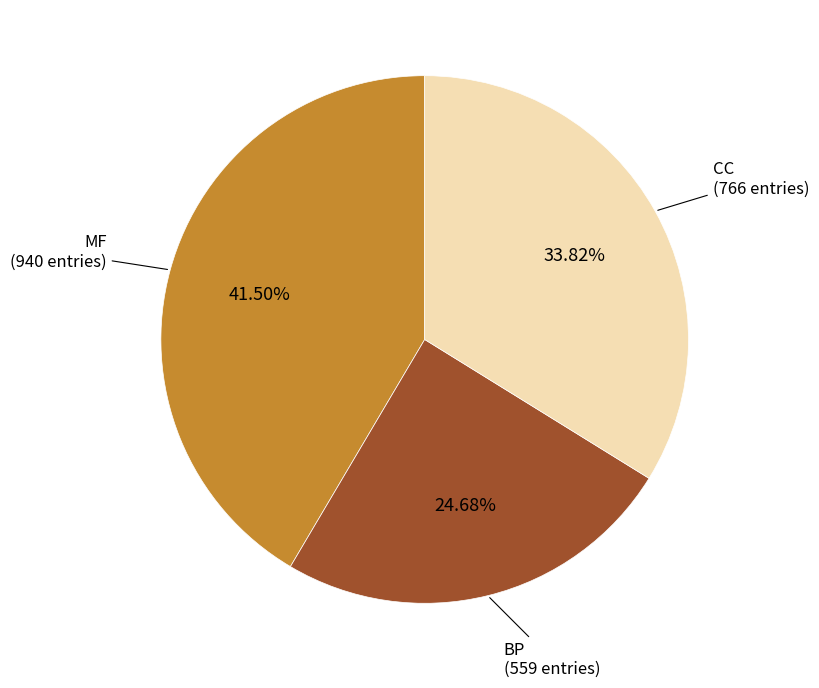

Does any single category account for the majority?

No